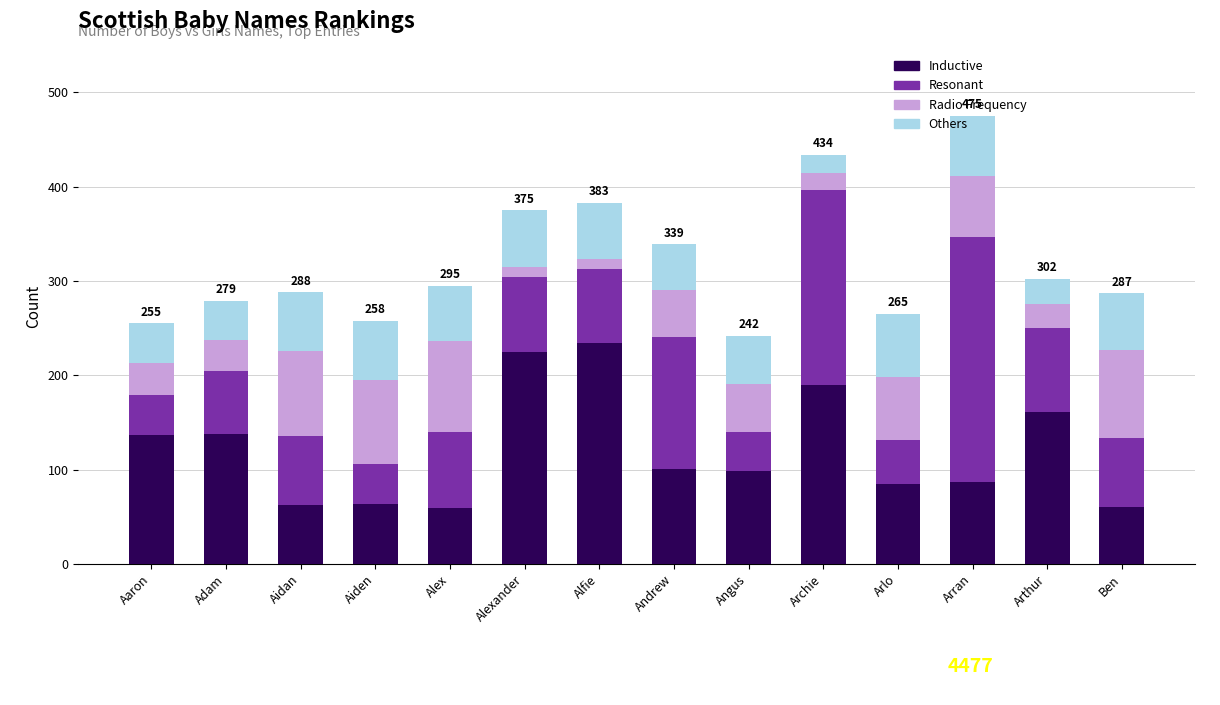

What is the sum of the Inductive values at Aaron and Adam?

275